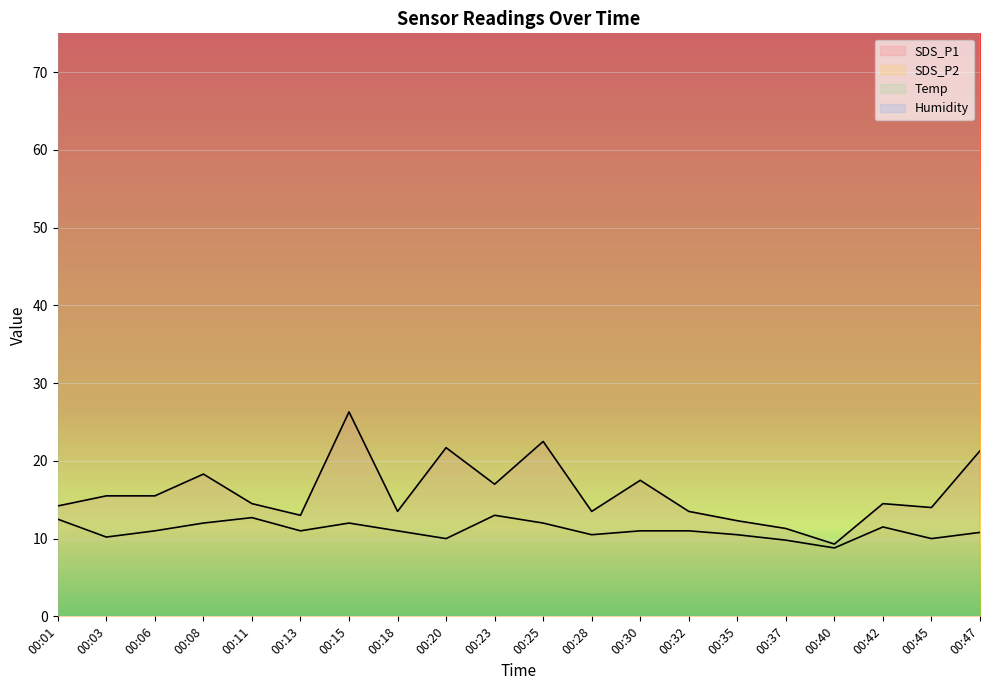

Reading right to left, extract all data points from this chart.

SDS_P1: 00:47=21.3	00:45=14.0	00:42=14.5	00:40=9.3	00:37=11.3	00:35=12.3	00:32=13.5	00:30=17.5	00:28=13.5	00:25=22.5	00:23=17.0	00:20=21.7	00:18=13.5	00:15=26.3	00:13=13.0	00:11=14.5	00:08=18.3	00:06=15.5	00:03=15.5	00:01=14.2
SDS_P2: 00:47=10.8	00:45=10.0	00:42=11.5	00:40=8.8	00:37=9.8	00:35=10.5	00:32=11.0	00:30=11.0	00:28=10.5	00:25=12.0	00:23=13.0	00:20=10.0	00:18=11.0	00:15=12.0	00:13=11.0	00:11=12.7	00:08=12.0	00:06=11.0	00:03=10.2	00:01=12.5
Temp: 00:47=206.0	00:45=206.0	00:42=206.0	00:40=206.0	00:37=205.0	00:35=206.0	00:32=206.0	00:30=206.0	00:28=206.0	00:25=206.0	00:23=206.0	00:20=206.0	00:18=206.0	00:15=206.0	00:13=206.0	00:11=206.0	00:08=205.0	00:06=206.0	00:03=206.0	00:01=206.0
Humidity: 00:47=684.0	00:45=684.0	00:42=683.0	00:40=683.0	00:37=683.0	00:35=684.0	00:32=683.0	00:30=683.0	00:28=683.0	00:25=683.0	00:23=683.0	00:20=692.0	00:18=683.0	00:15=683.0	00:13=683.0	00:11=683.0	00:08=682.0	00:06=691.0	00:03=682.0	00:01=682.0